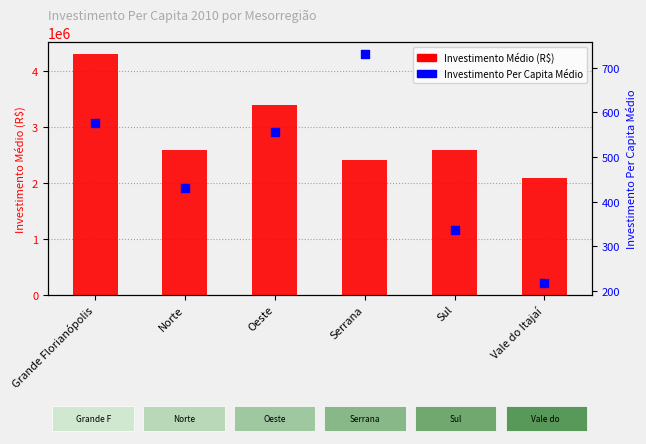

Which series has the largest Y range (max minus min)?

Investimento Médio (R$)